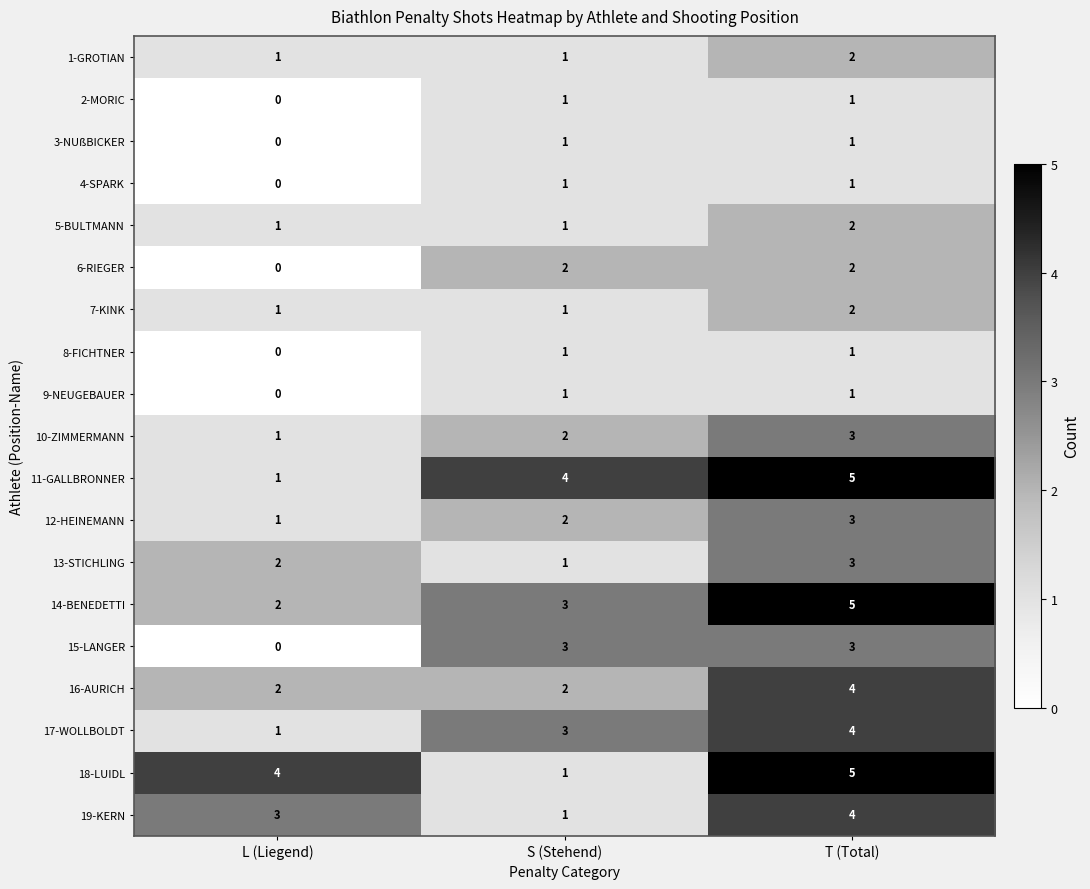

Which series changed the most between L (Liegend) and T (Total)?

11-GALLBRONNER